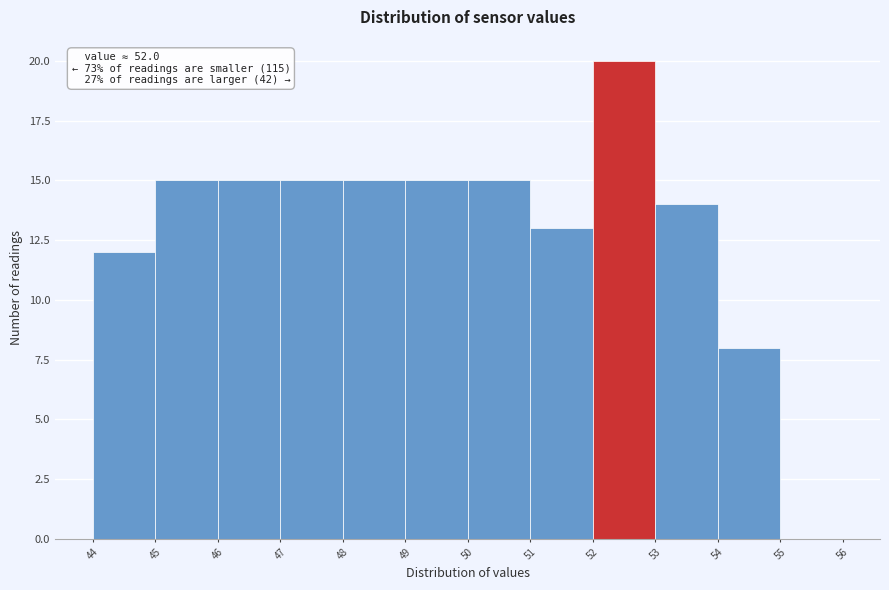

Which range on the x-axis has the tallest bar?

52 to 53